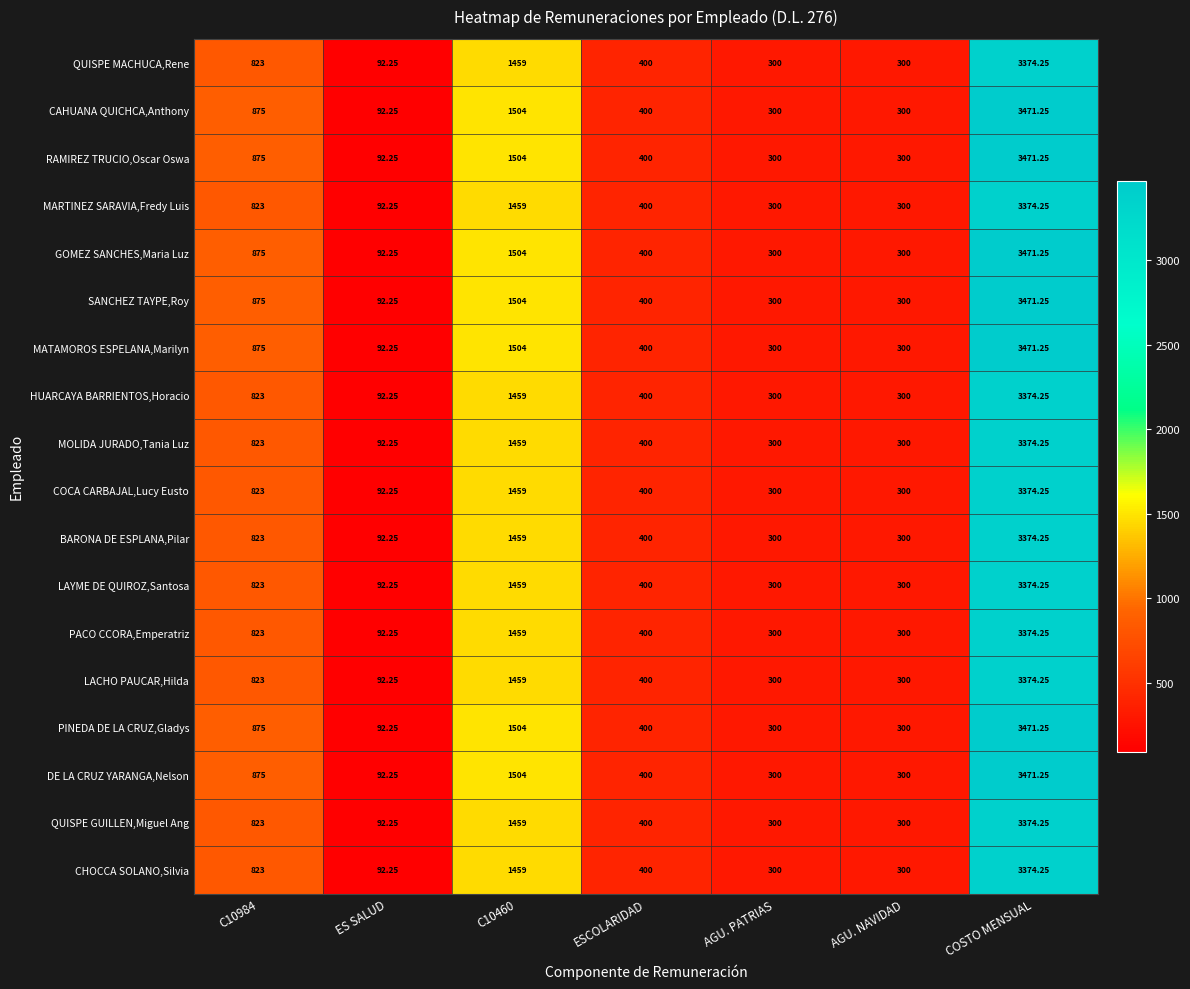

At which category is the sum across all series the highest?

COSTO MENSUAL